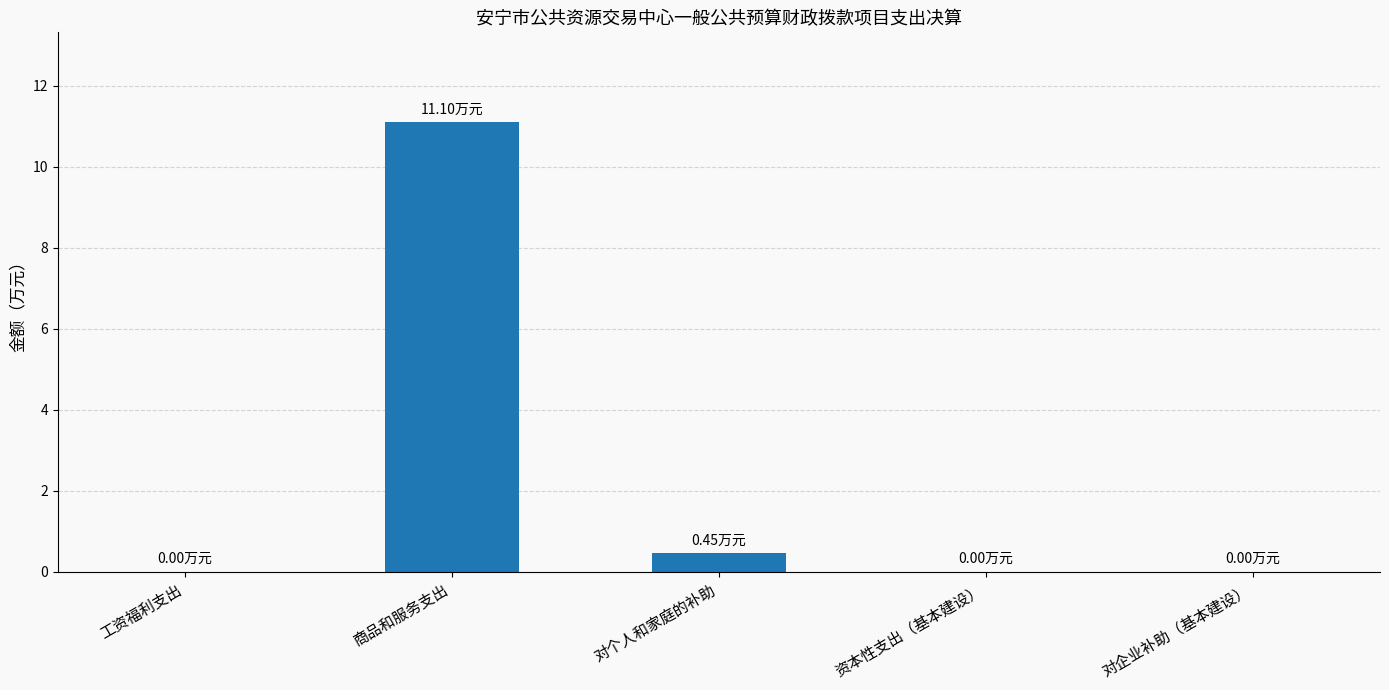

Which has a higher value, 商品和服务支出 or 工资福利支出?

商品和服务支出